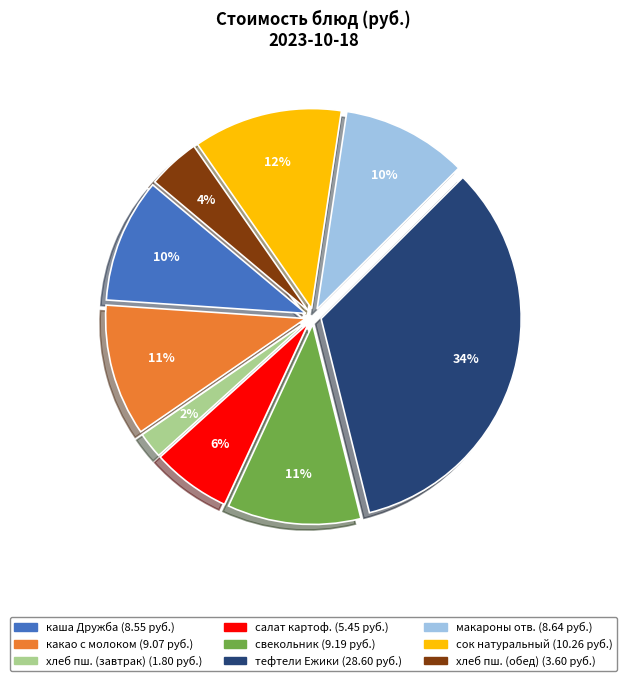

Is there a majority slice in this chart?

No